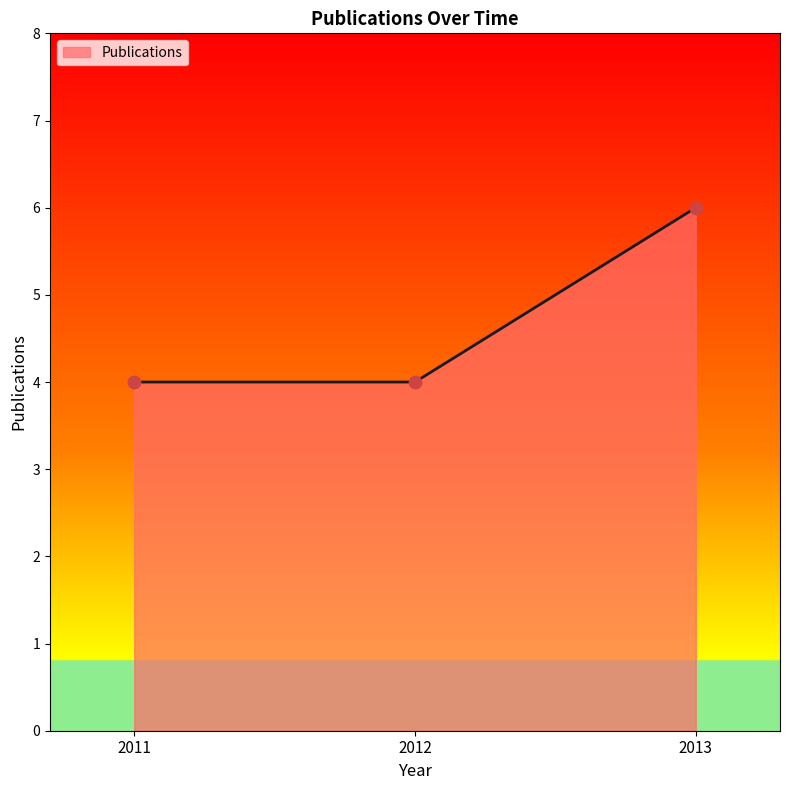

What is the change in value from 2011 to 2013?

+2